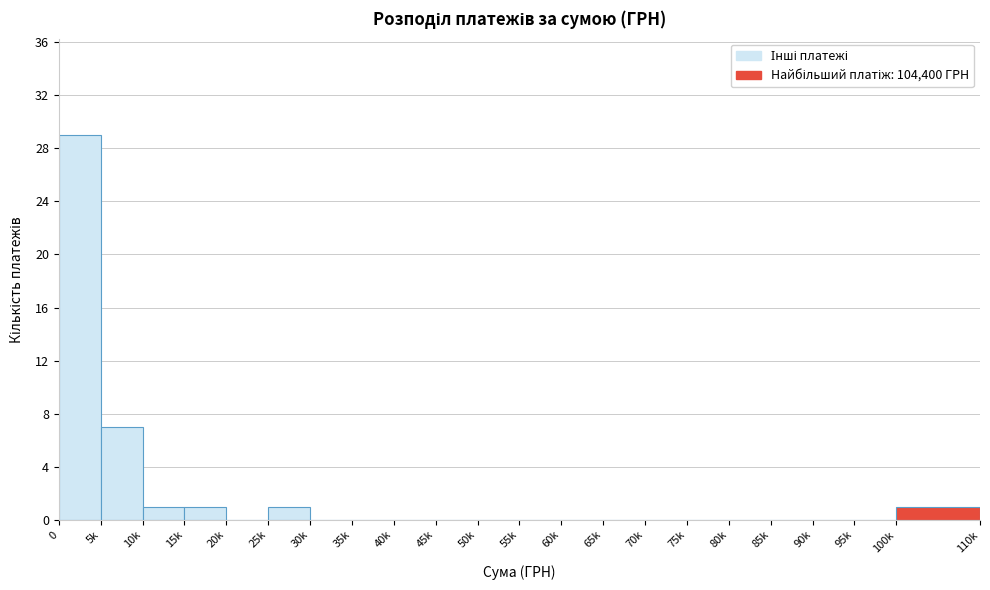

Reading left to right, extract all data points from this chart.

0=29	5k=7	10k=1	15k=1	20k=0	25k=1	30k=0	35k=0	40k=0	45k=0	50k=0	55k=0	60k=0	65k=0	70k=0	75k=0	80k=0	85k=0	90k=0	95k=0	100k=1